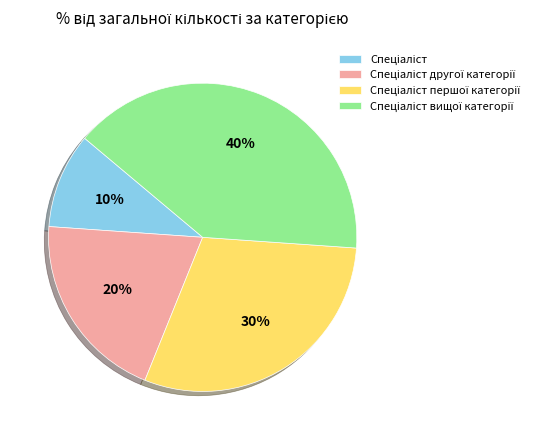

To the nearest percent, what is the difference between the largest and smallest slice percentages?

30%